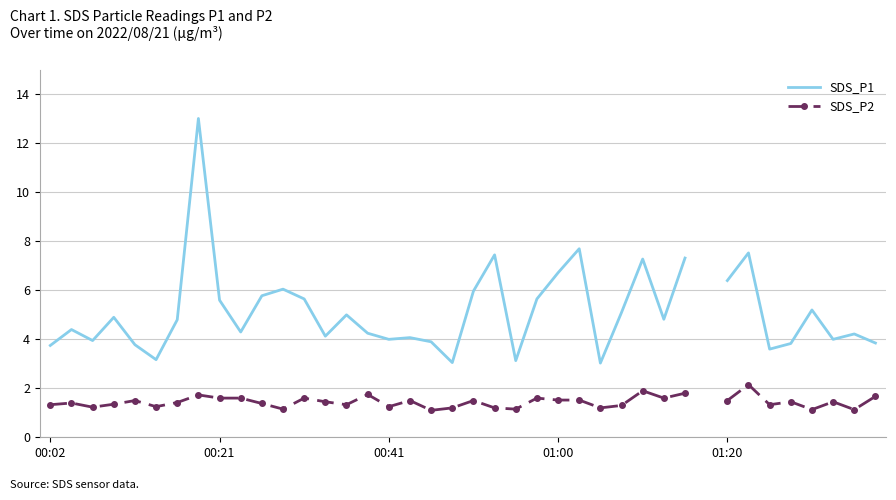

How many lines are shown in the chart?

2